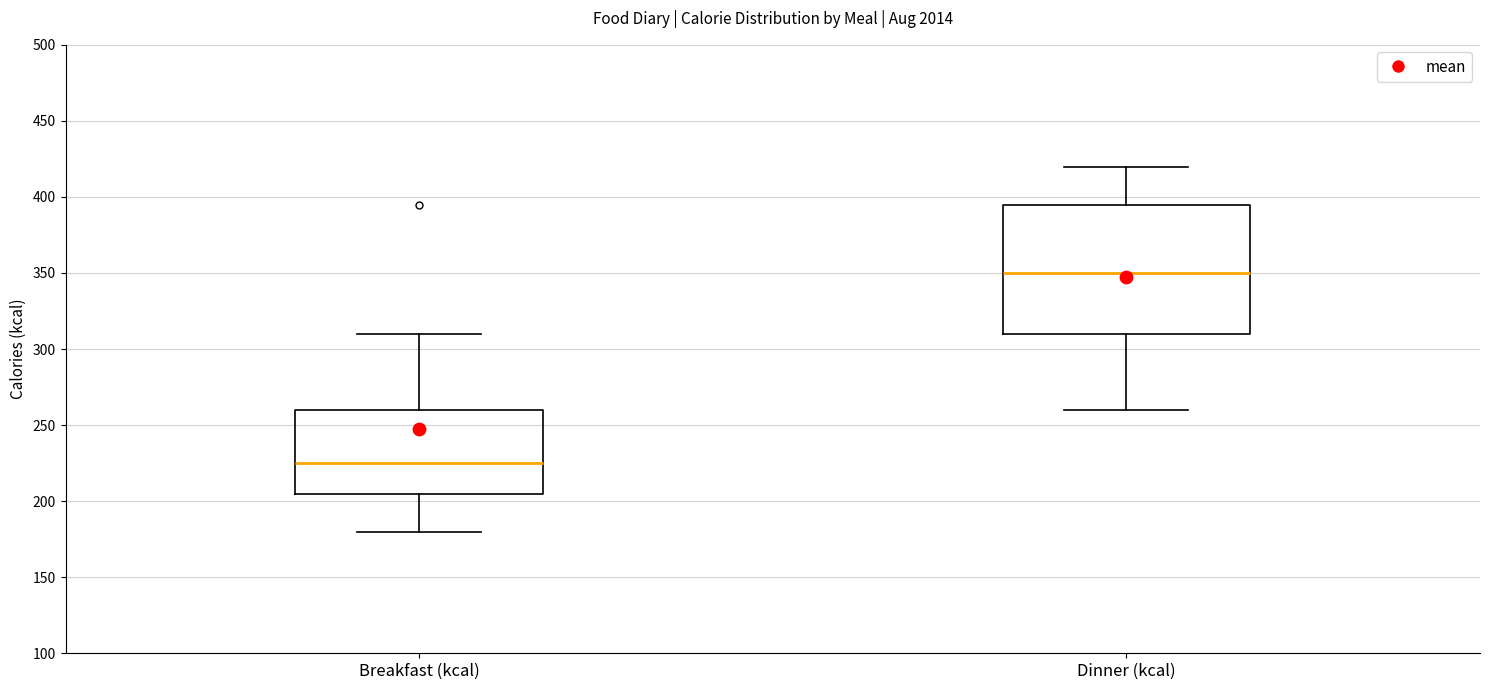

Which box is the tallest, from its lower edge to its upper edge?

Dinner (kcal)